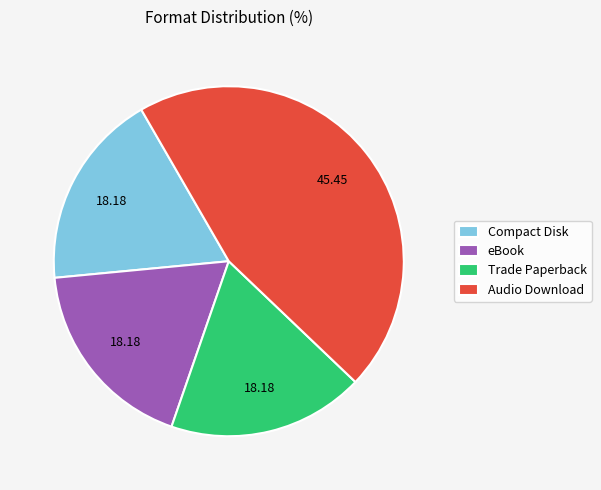

Does Audio Download account for over 50% of the chart?

No